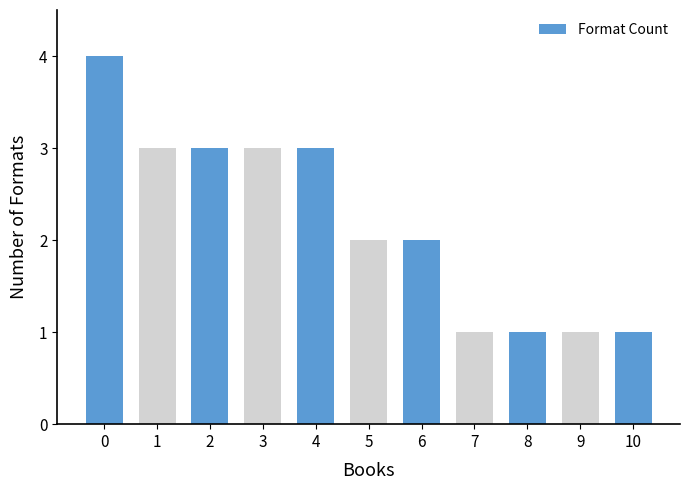

Count the values in the range 1 to 3.

10